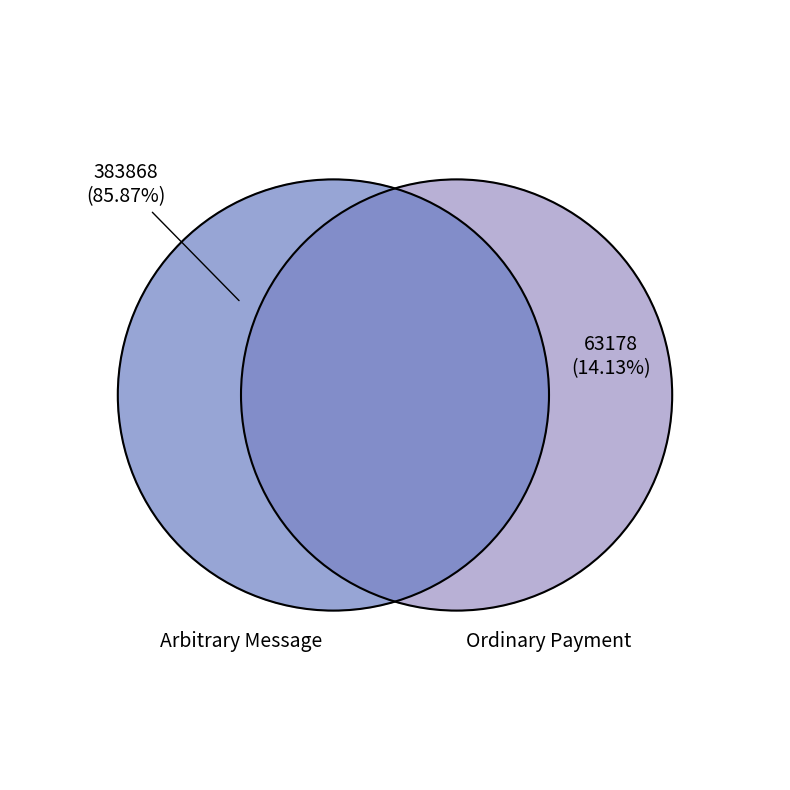

Rank the categories by value from highest to lowest.

383868, 63178